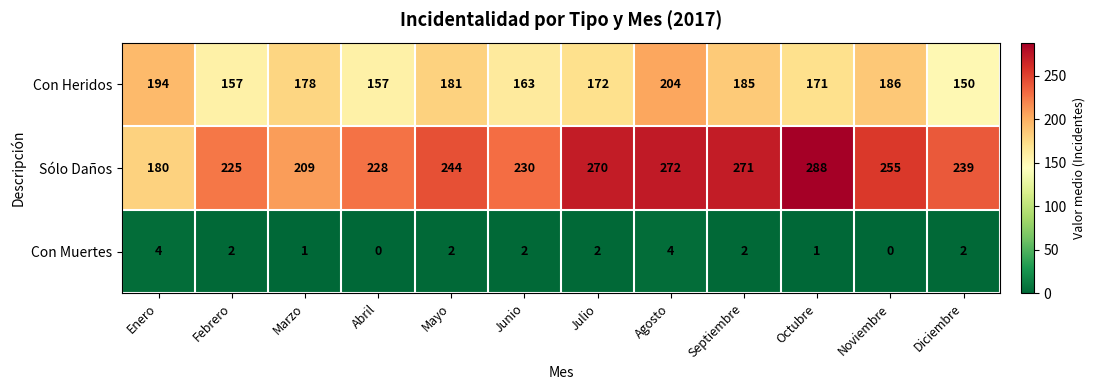

The value of Con Muertes at Marzo is 2. True or false?

False